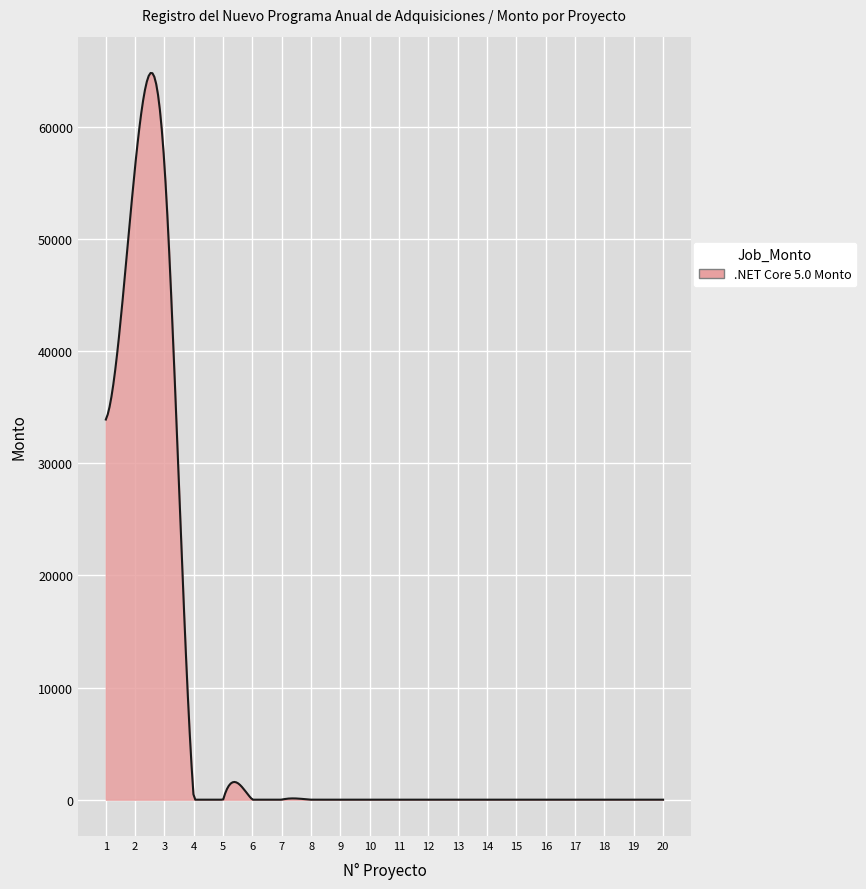

Does the chart display data point markers on the line(s)?

No